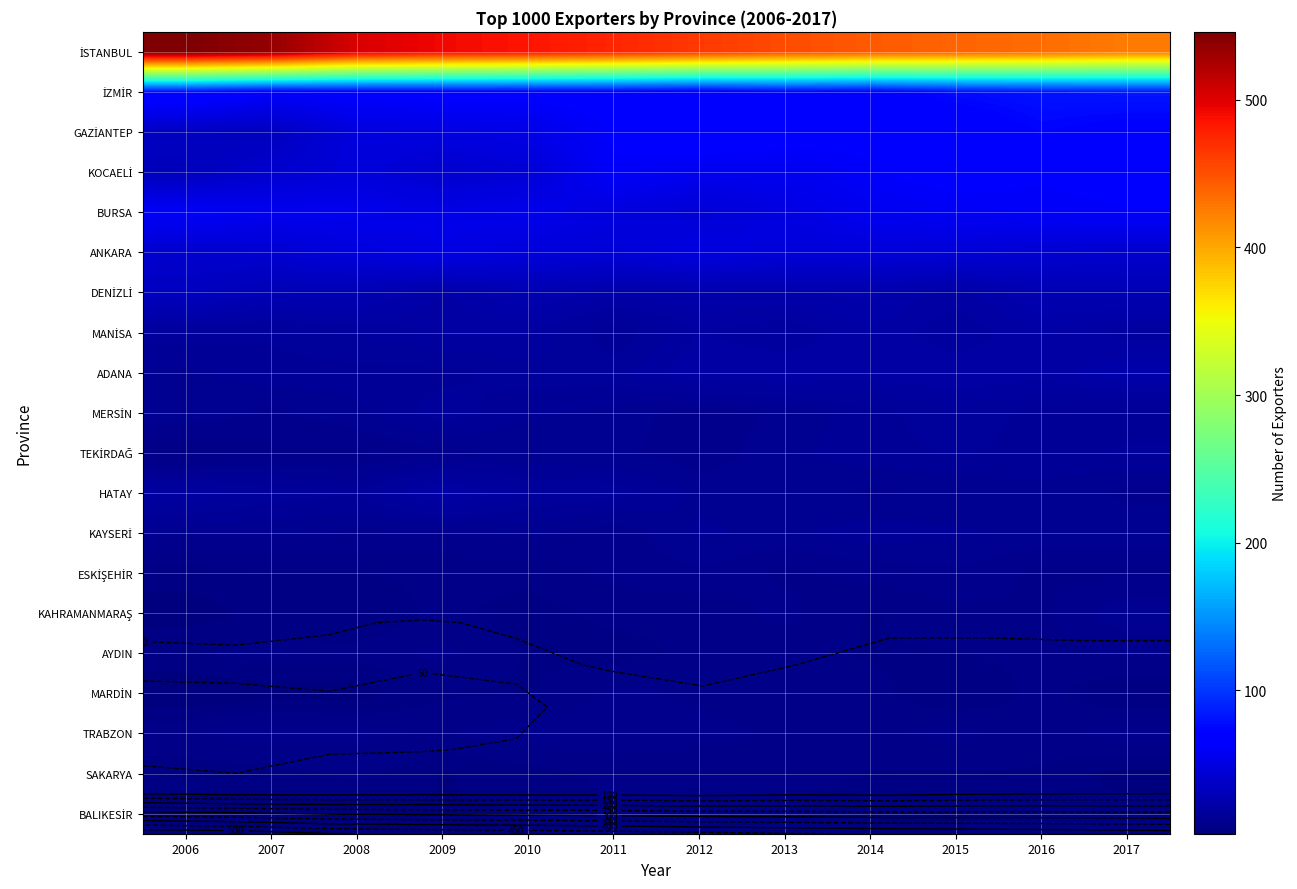

At which category is the sum across all series the highest?

2006